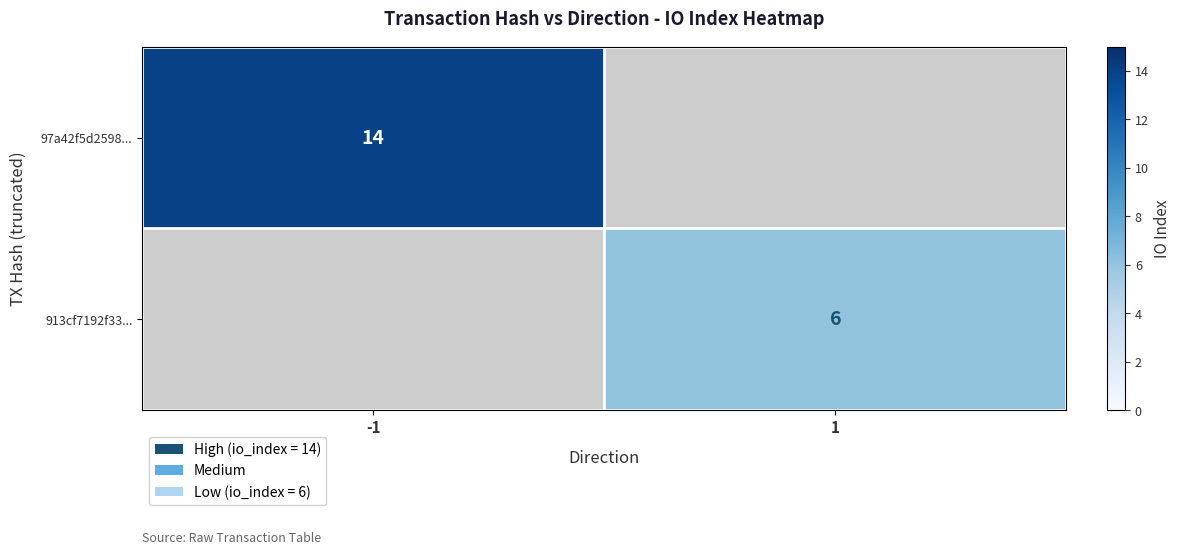

Which category has the lowest value across all series?

1